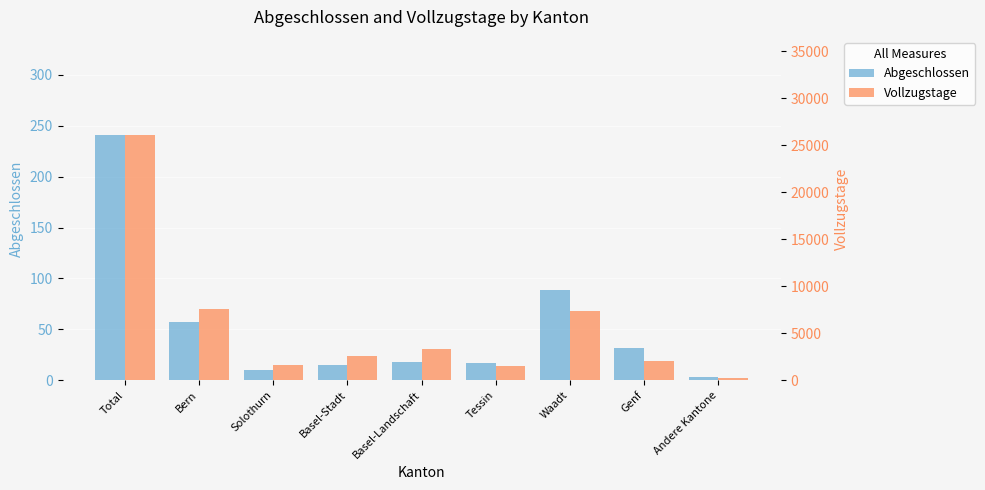

Which series has the largest range (max minus min)?

Vollzugstage